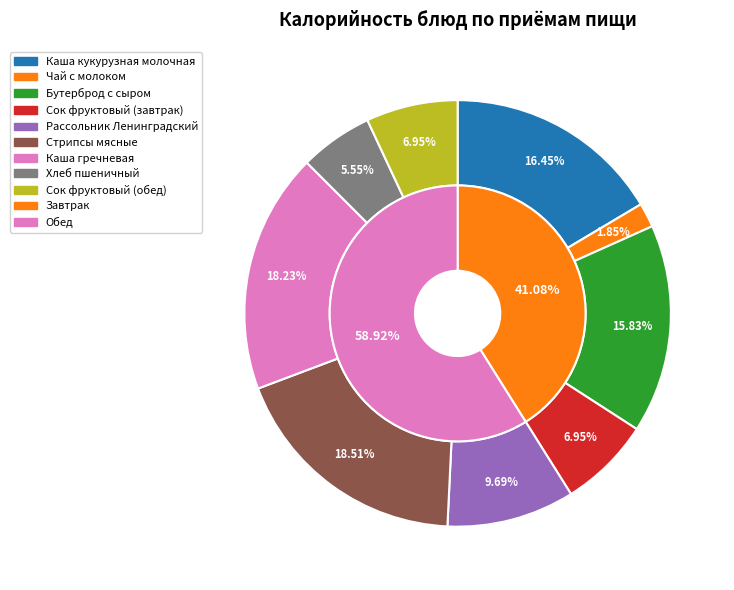

Rank the categories by value from lowest to highest.

Чай с молоком, Хлеб пшеничный, Сок фруктовый (завтрак), Сок фруктовый (обед), Рассольник Ленинградский, Бутерброд с сыром, Каша кукурузная молочная, Каша гречневая, Стрипсы мясные